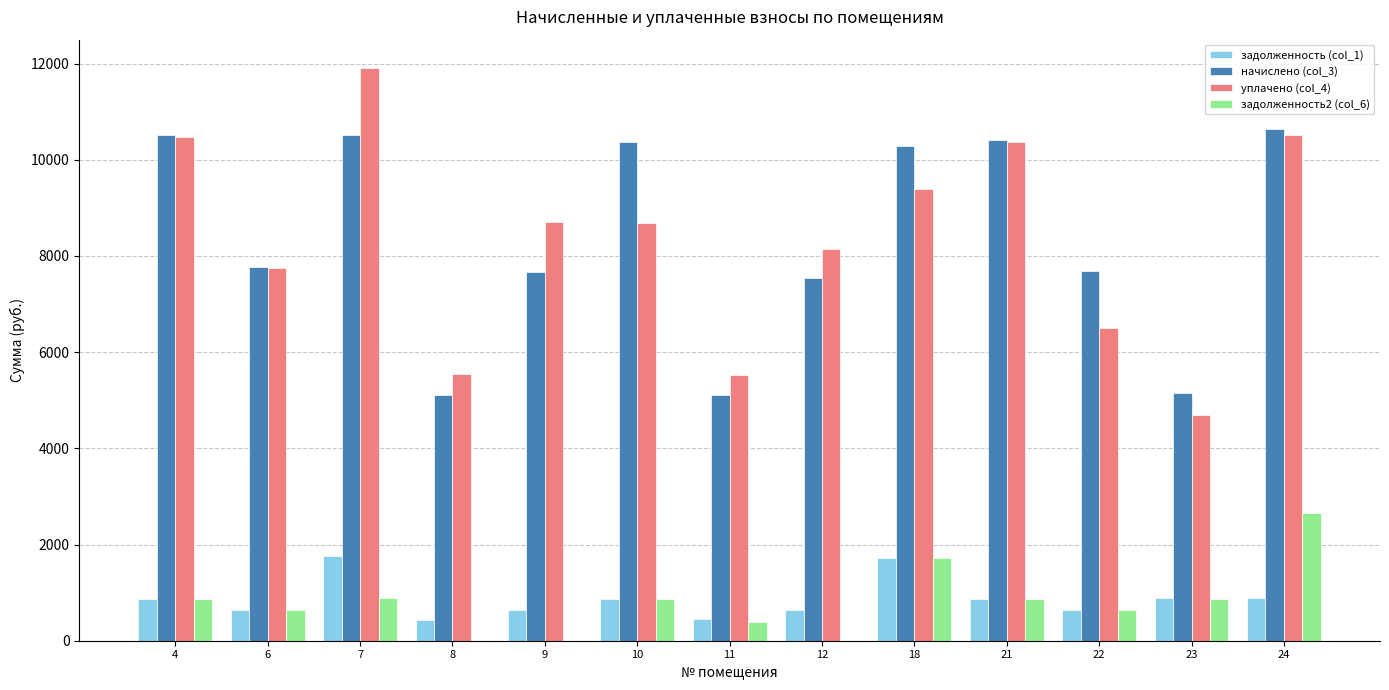

Between 4 and 23, which series saw the biggest shift?

уплачено (col_4)